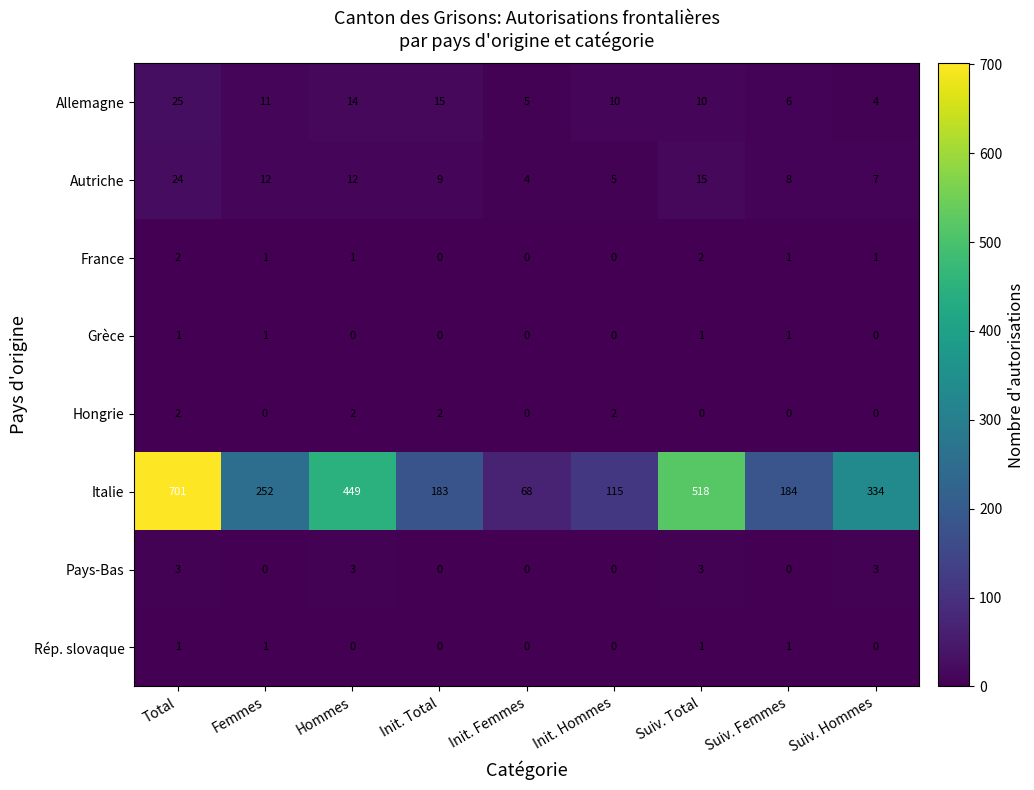

The value of Italie at Hommes is 656. True or false?

False